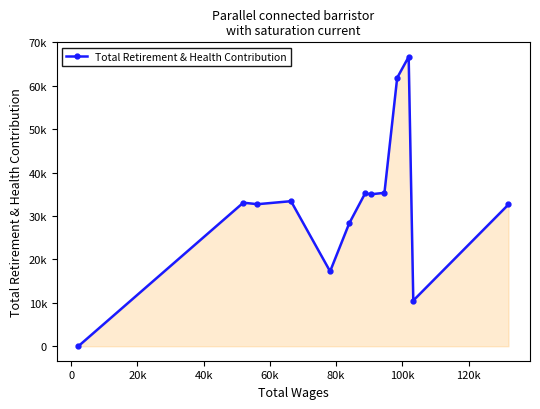

Is this an area chart (filled region under the line)?

Yes